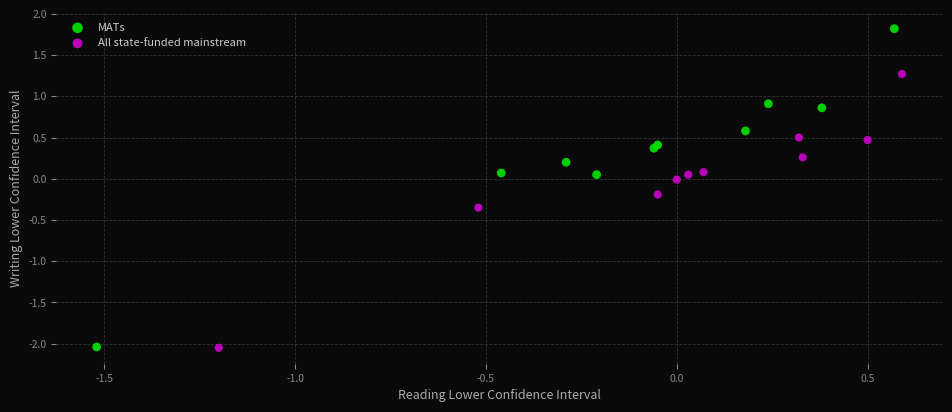

Which series has the widest spread of Y values?

MATs